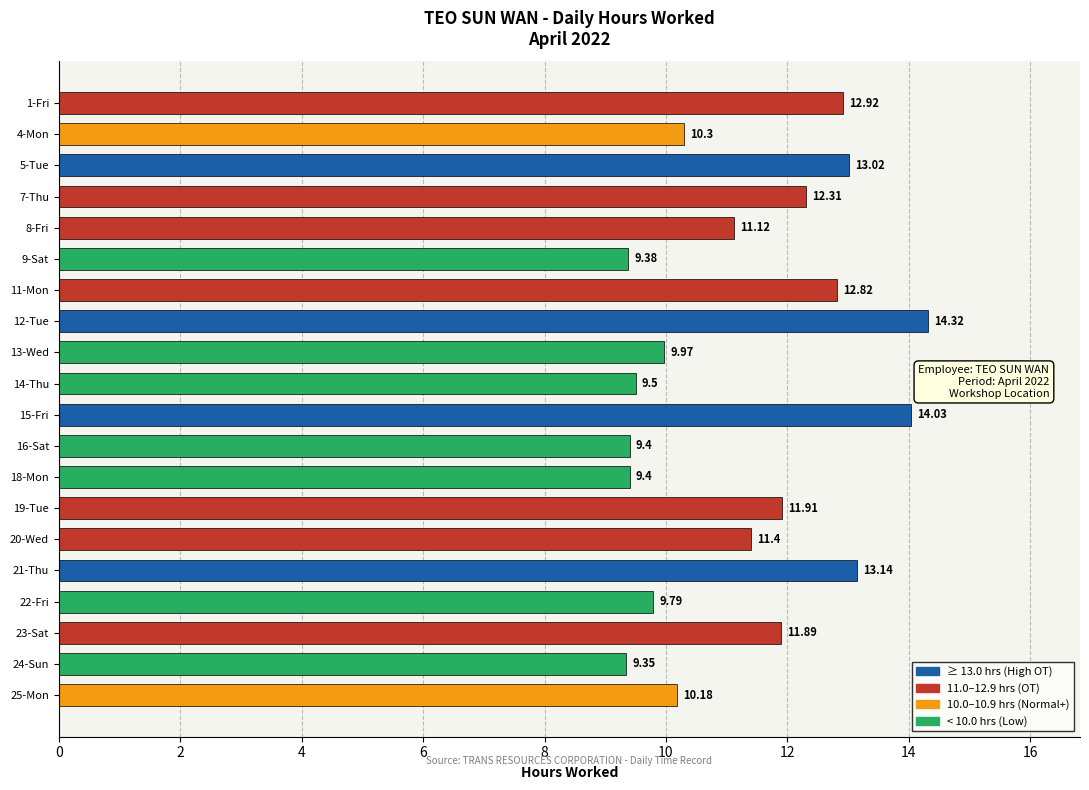

What is the change in value from 1-Fri to 4-Mon?

-2.6